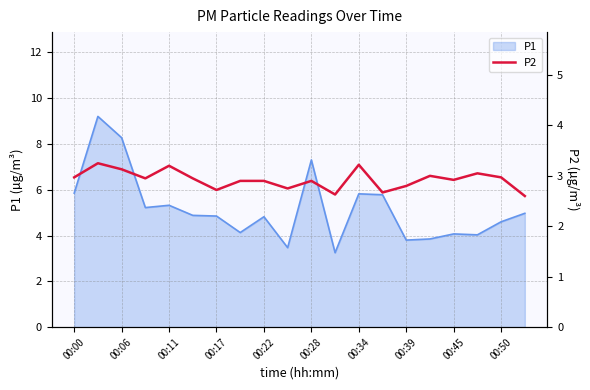

What is the maximum value for P1?

9.2